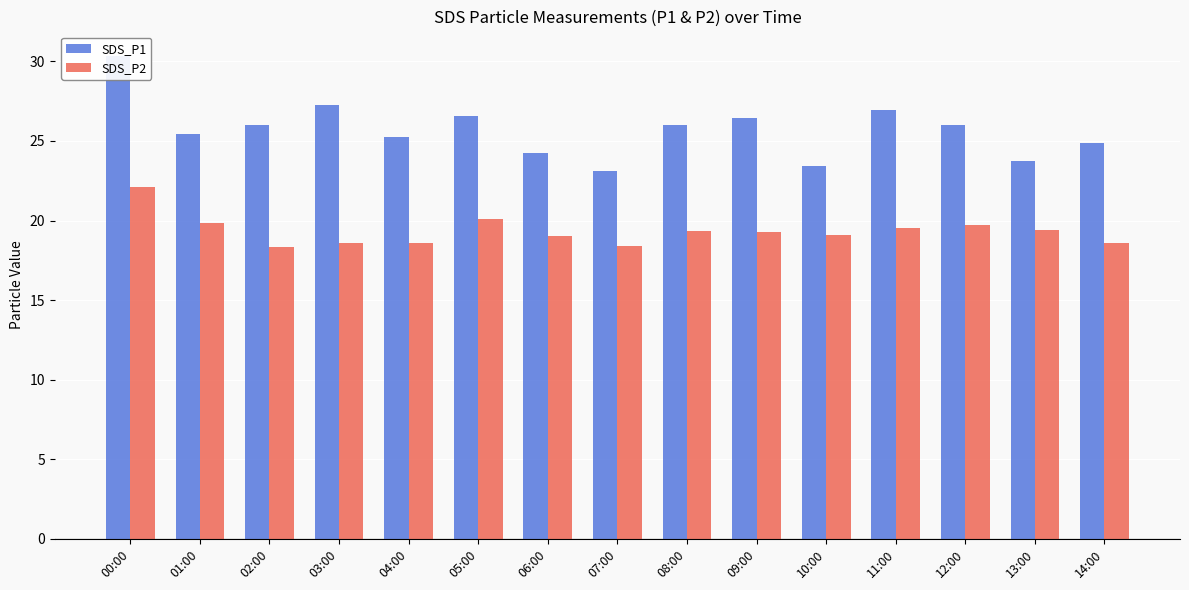

Reading right to left, what are all the values shown in this chart?

SDS_P1: 24.9	23.8	26.0	26.9	23.4	26.4	26.0	23.1	24.3	26.6	25.2	27.2	26.0	25.4	30.4
SDS_P2: 18.6	19.4	19.8	19.6	19.1	19.3	19.4	18.4	19.1	20.1	18.6	18.6	18.3	19.9	22.1